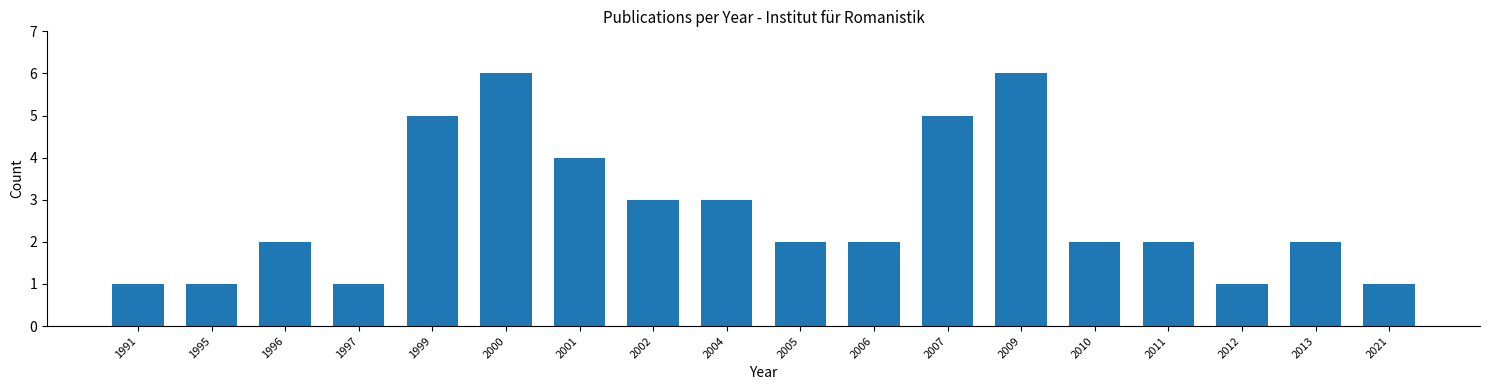

What is the average value?

3